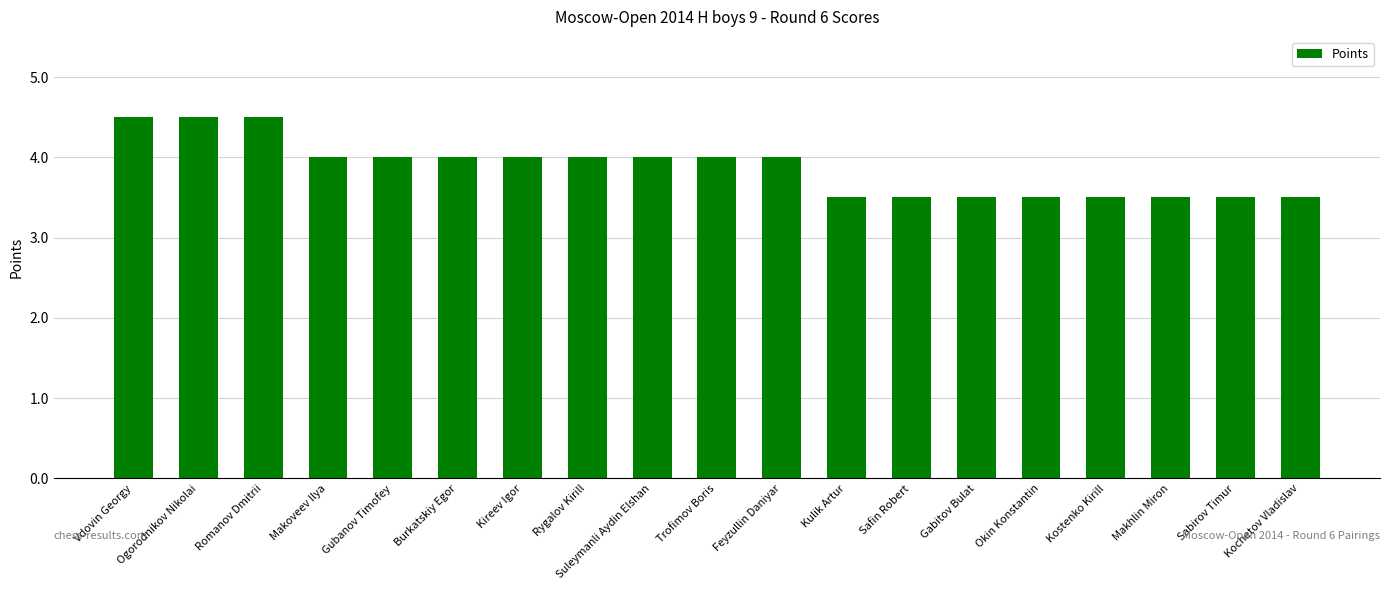

True or false: the data shows 1.4 at Trofimov Boris.

False